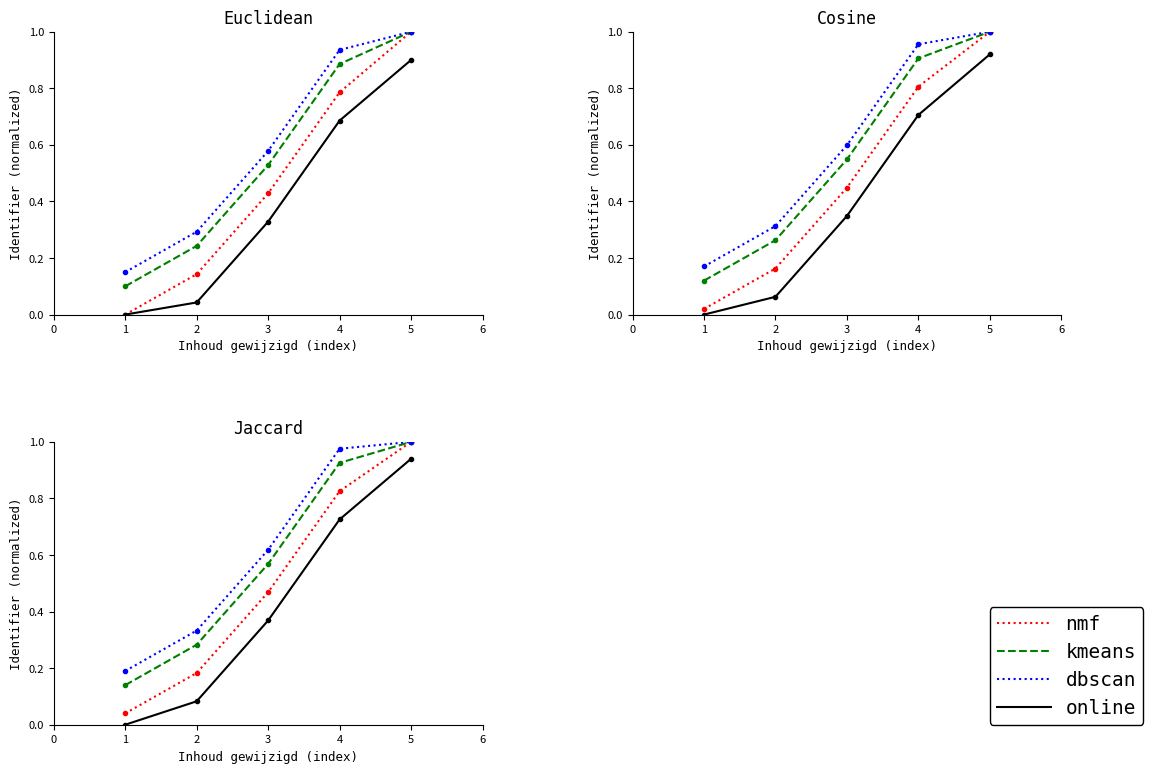

Is the value of kmeans at 2 greater than the value of nmf at 4?

No